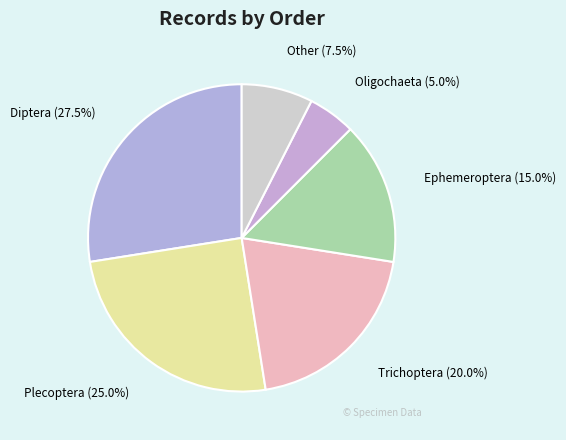

Is there a majority slice in this chart?

No